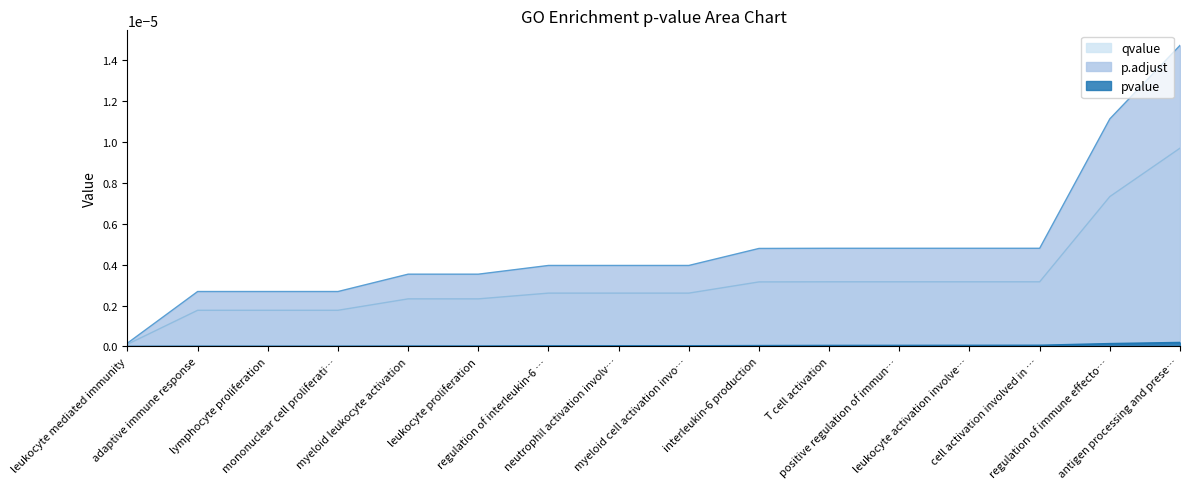

Which series has the widest spread of values?

p.adjust